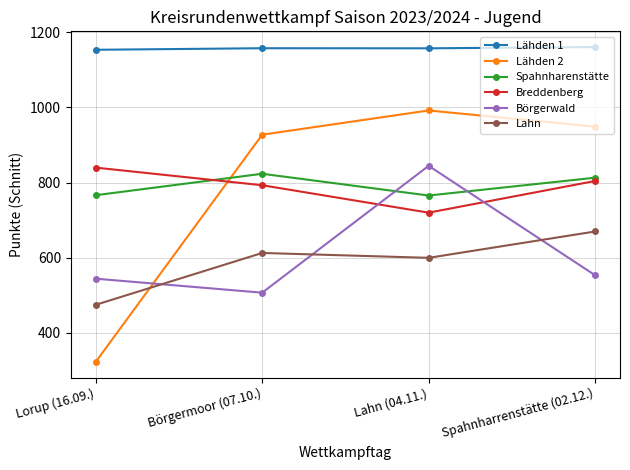

What is the label of the 3rd point from the left?

Lahn (04.11.)